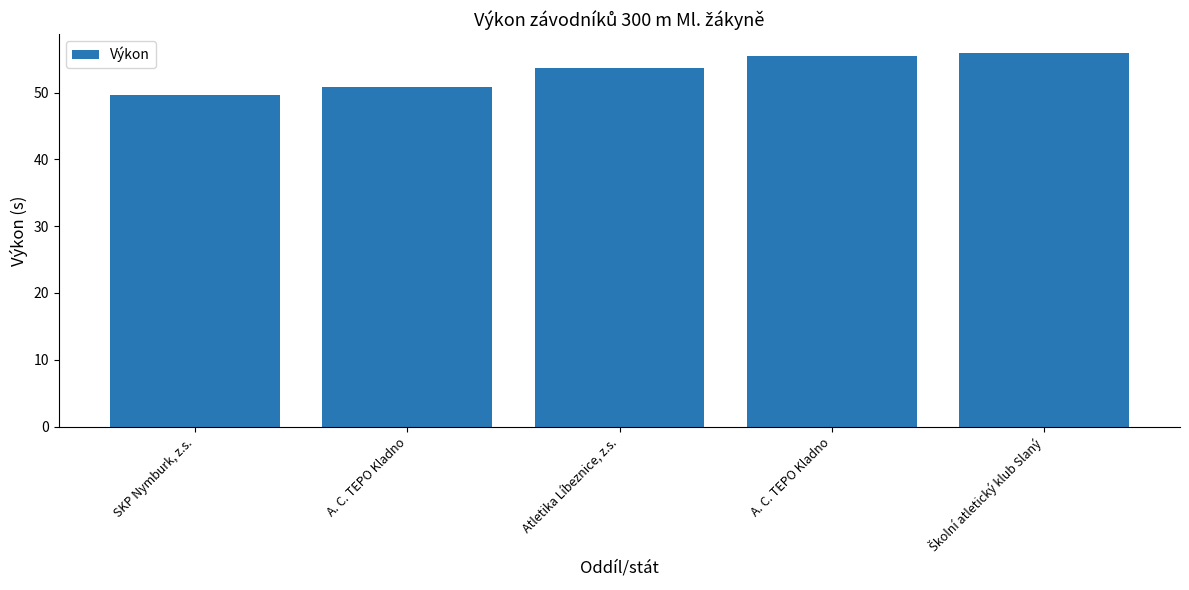

Reading left to right, extract all data points from this chart.

49.7	50.8	53.7	55.4	55.9